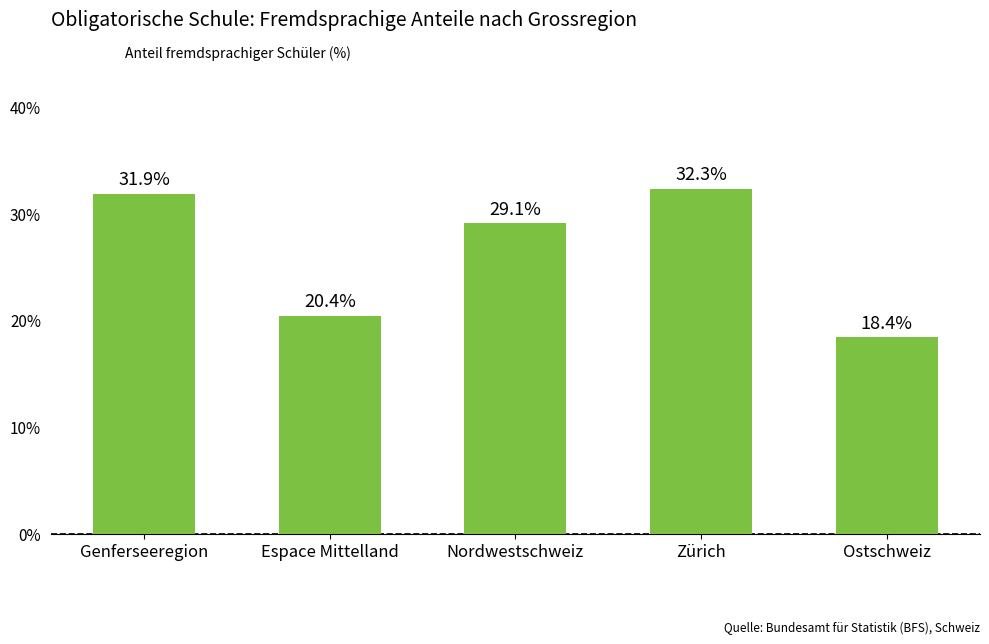

How many values are below 29?

2